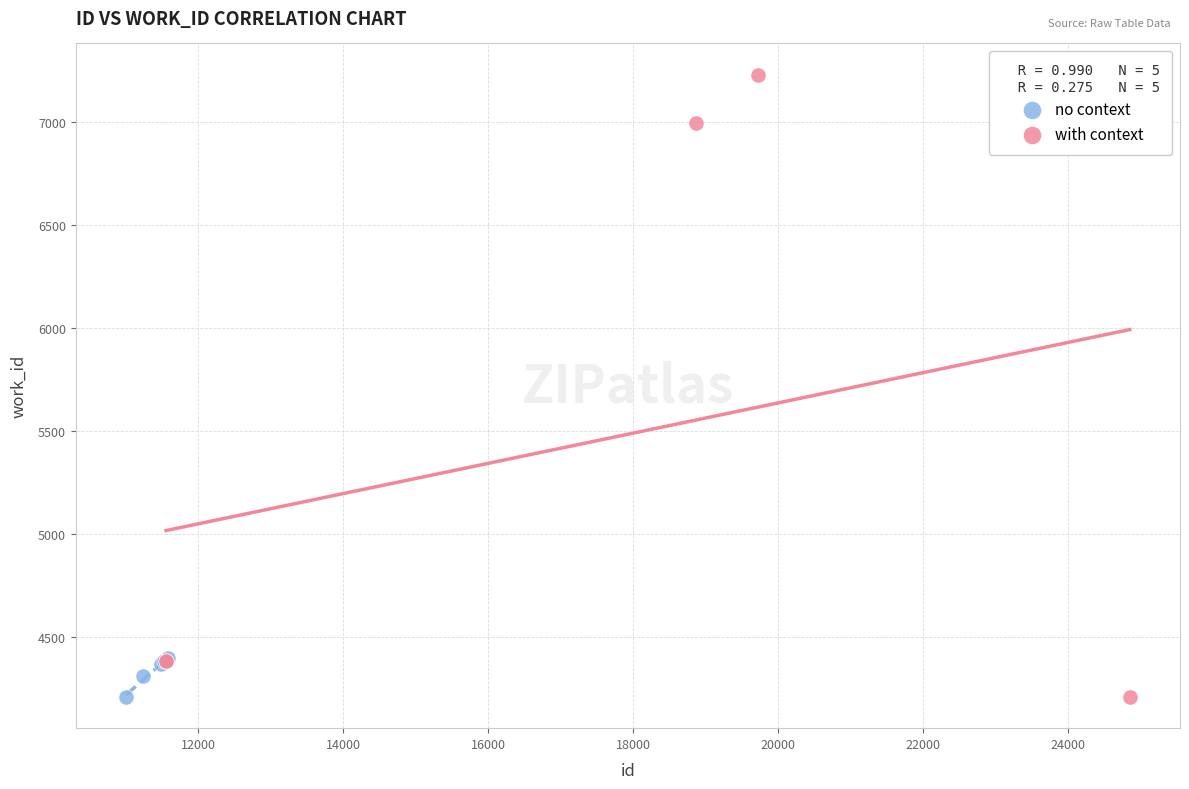

Which series has the widest spread of Y values?

with context